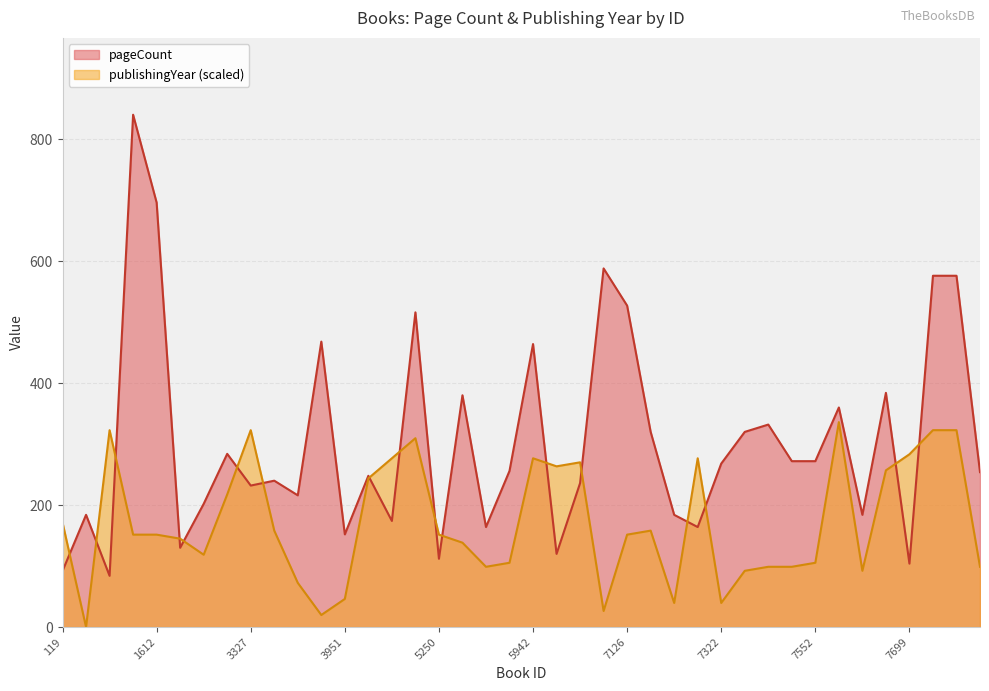

Where is the first local maximum for pageCount?

829